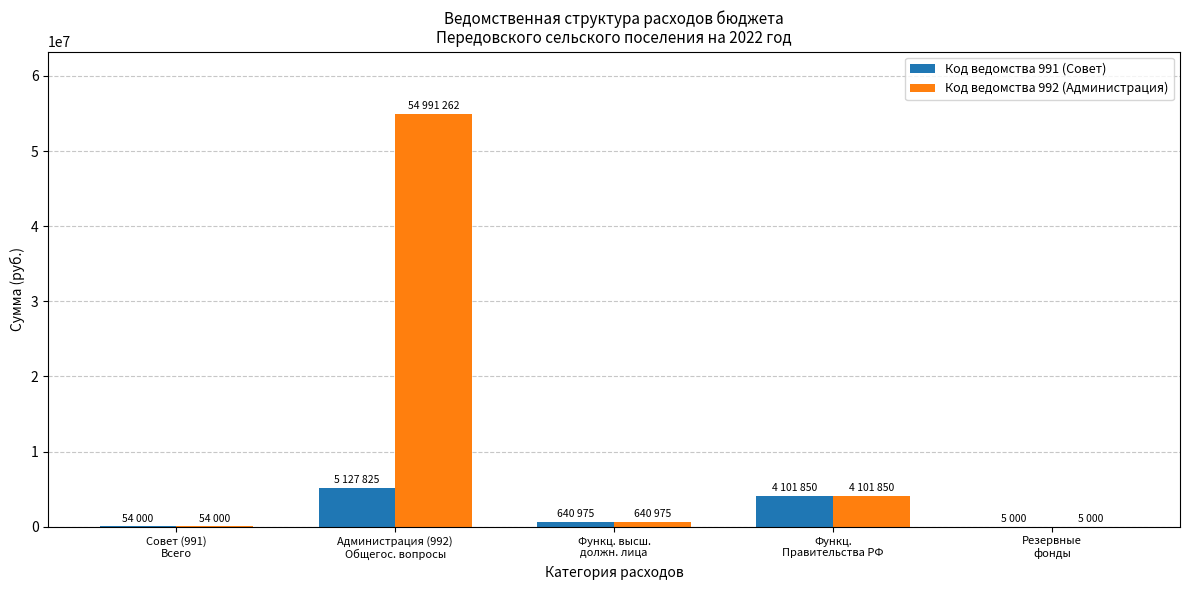

What is the sum of all Код ведомства 992 (Администрация) values?

59793087.9